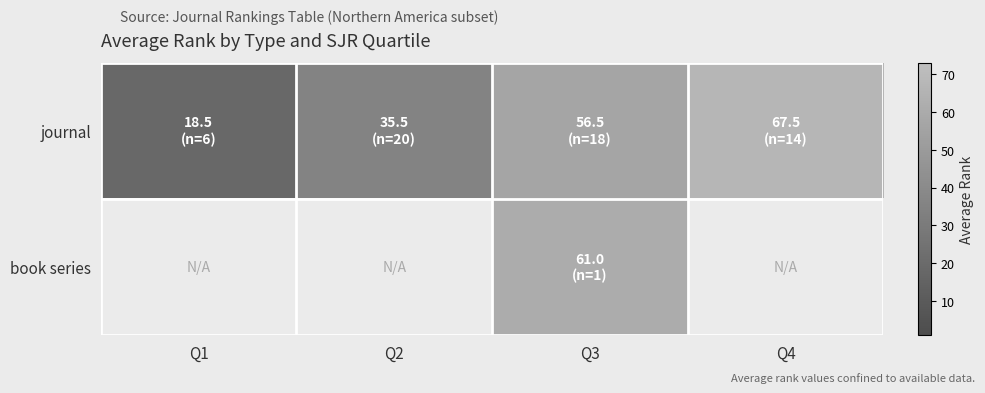

At which category is the sum across all series the highest?

Q3